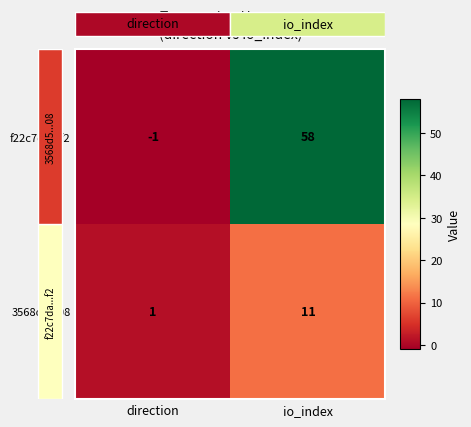

The f22c7da...f2 series shows 58 at io_index. True or false?

True